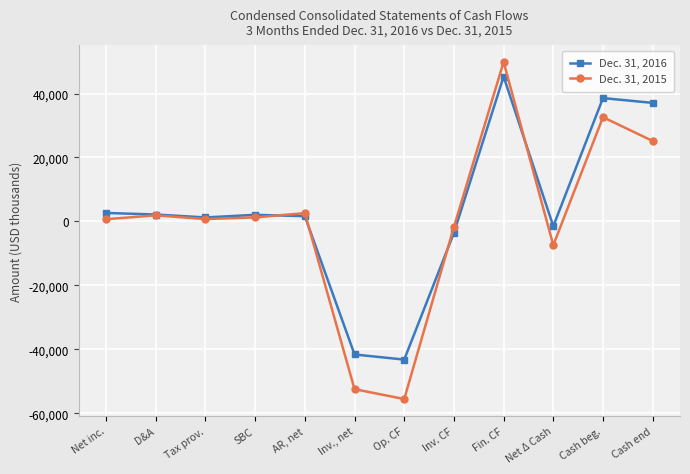

The value of Dec. 31, 2015 at Cash beg. is 32611. True or false?

True